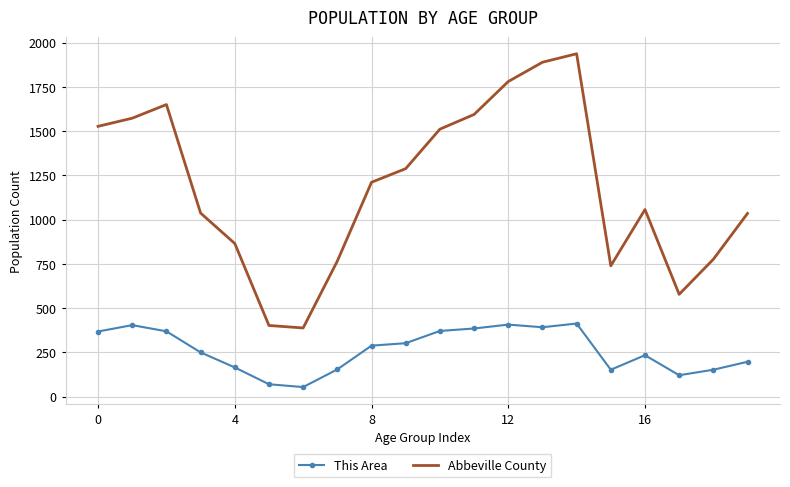

True or false: Abbeville County and This Area cross at least once.

False